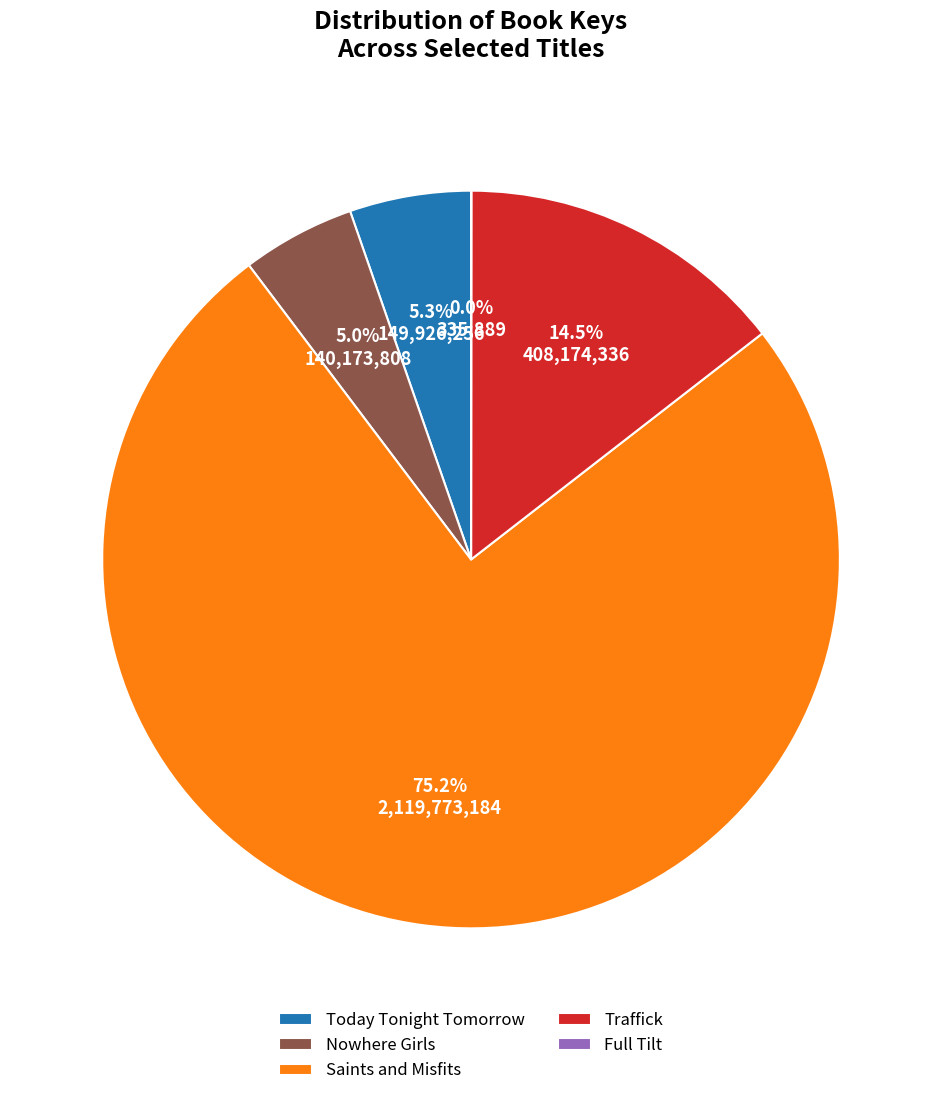

To the nearest percent, what is the average slice percentage?

20%